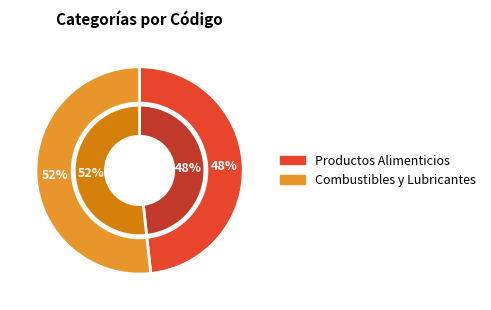

Is it true that Productos Alimenticios is 48% of the pie?

True